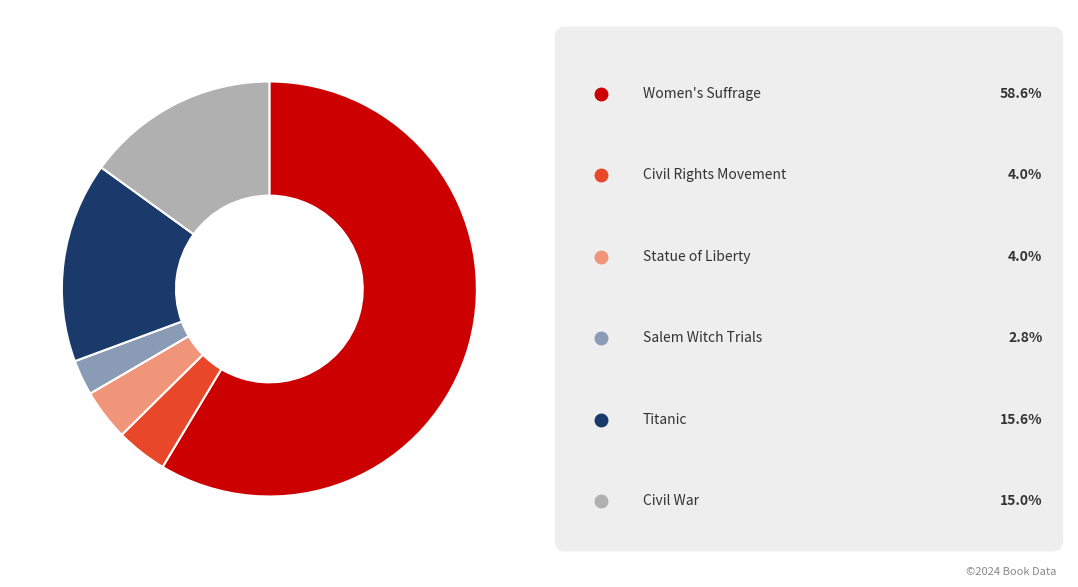

How many segments does this pie chart have?

6